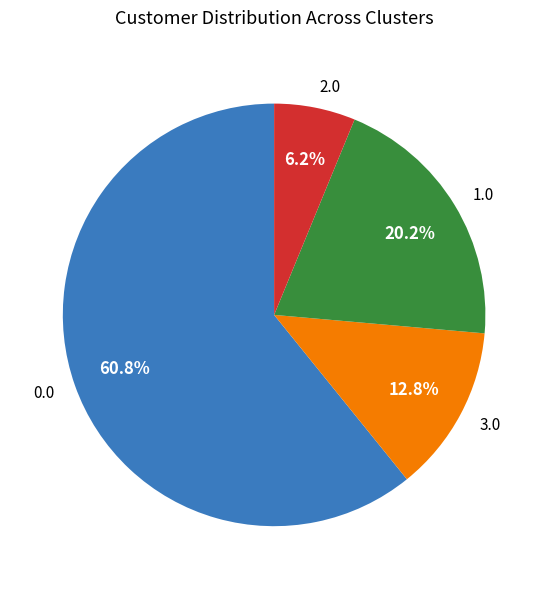

Is 0.0 the majority of the pie?

Yes